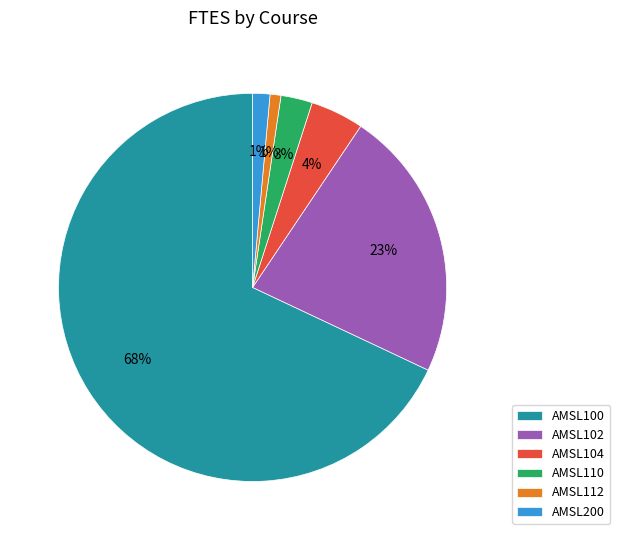

To the nearest percent, what is the difference between the largest and smallest slice percentages?

67%